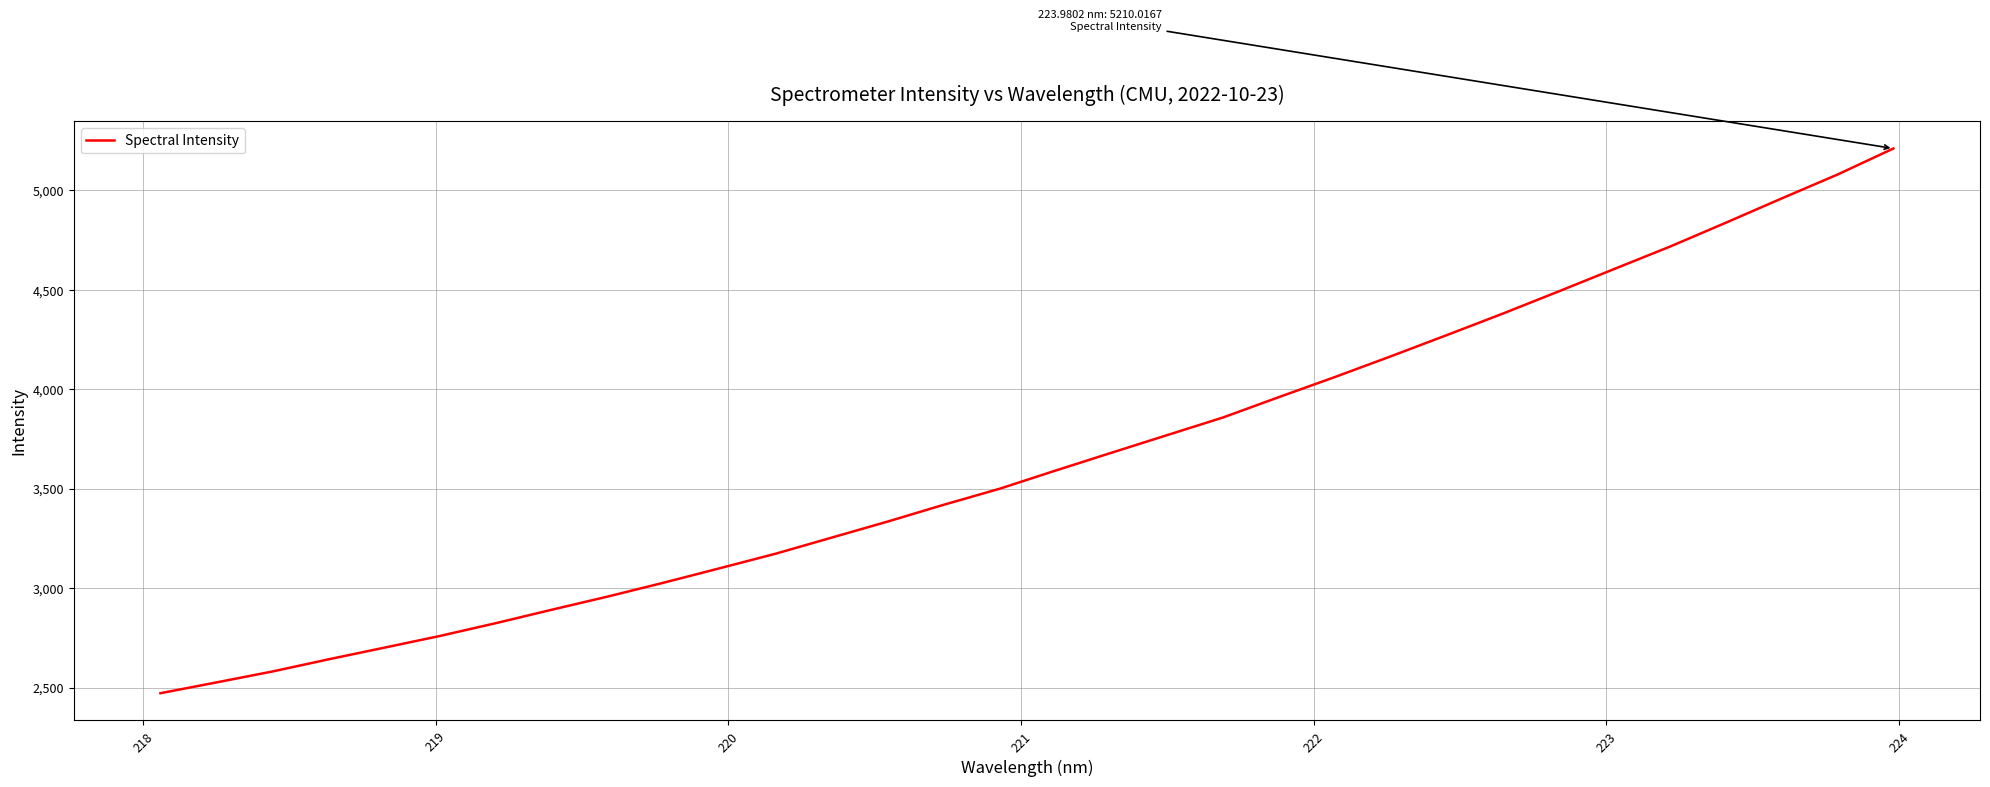

How many values are below 3590?

16